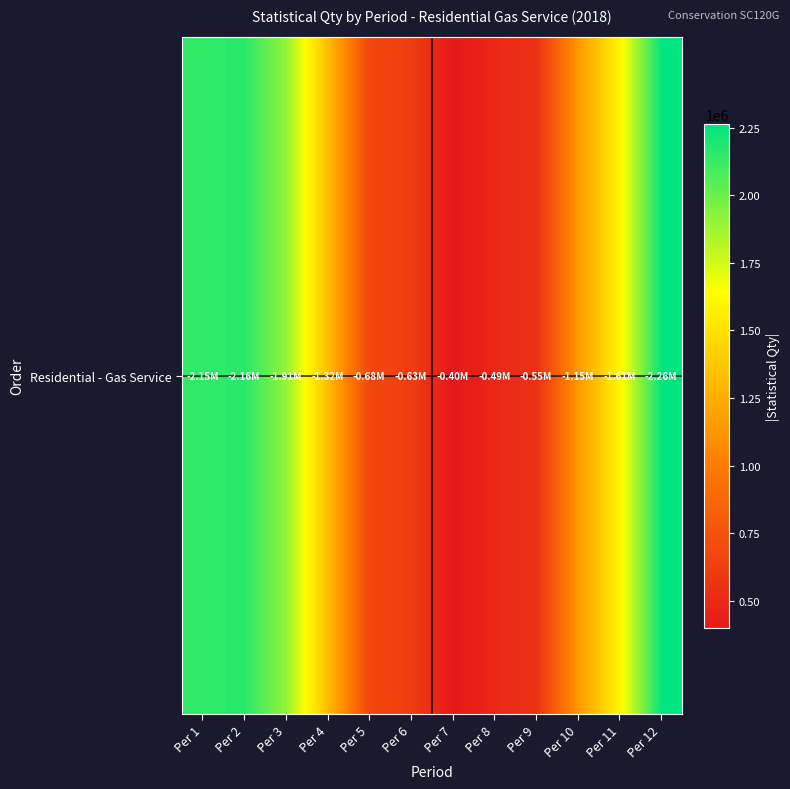

Which has a higher value, Per 11 or Per 4?

Per 11